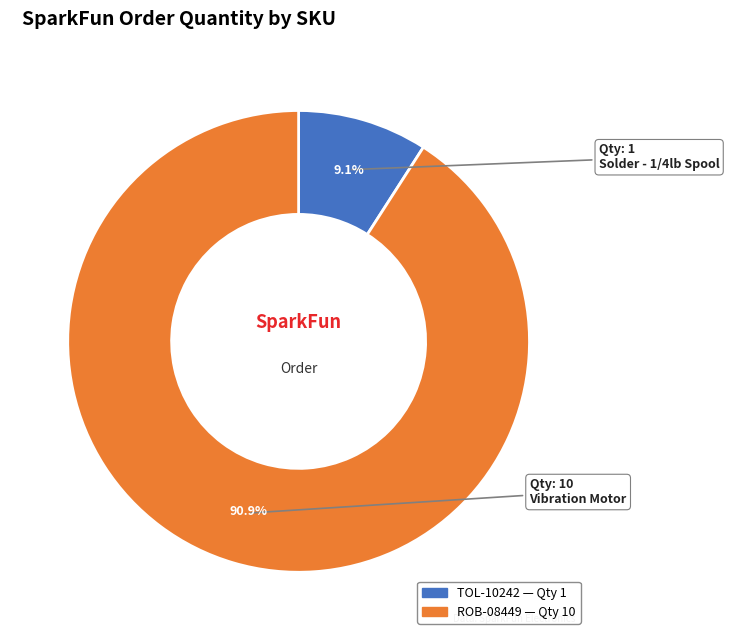

To the nearest percent, what is the combined percentage of TOL-10242 and ROB-08449?

100%